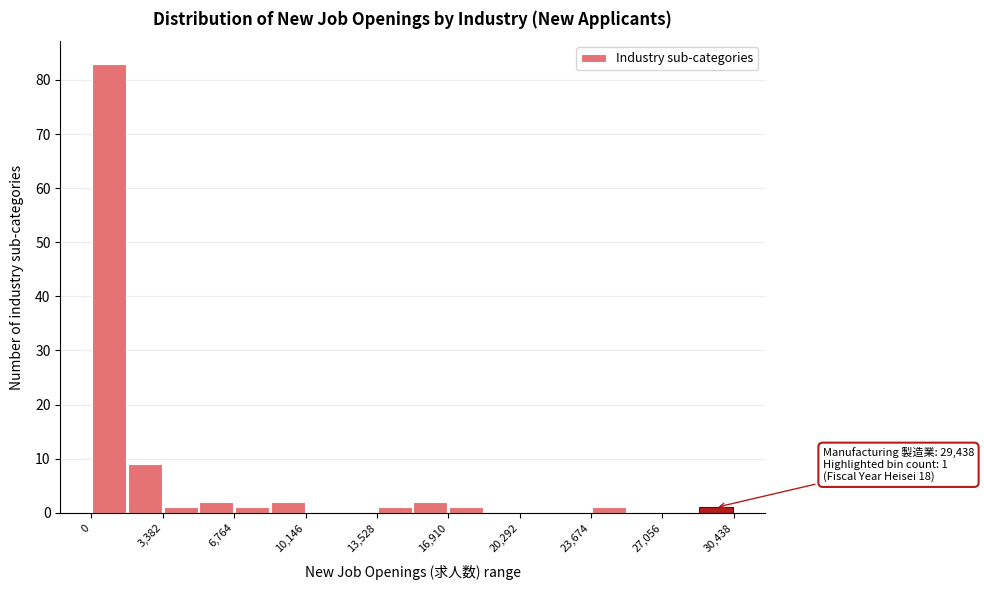

Read against the x-axis, roughly where is the centre of the tallest bar?

1000